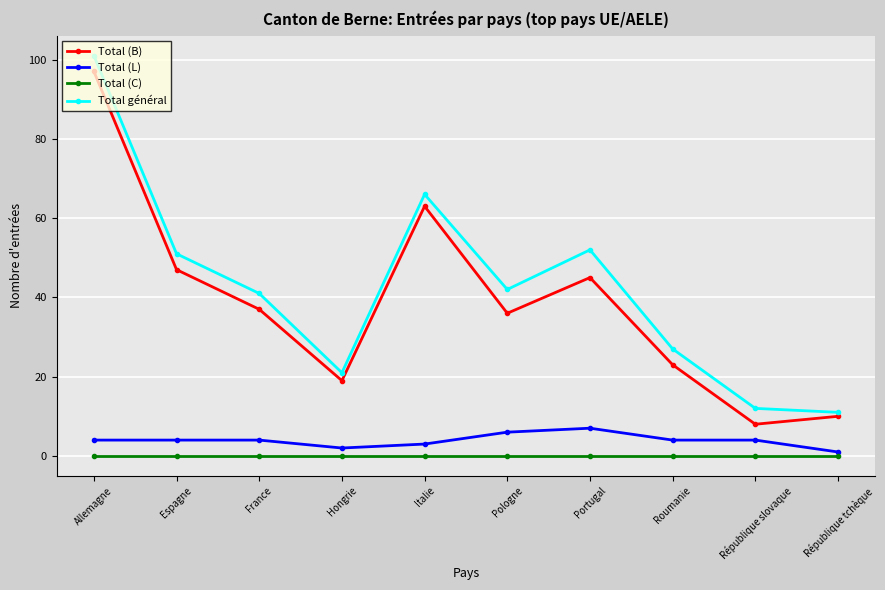

In Total général, how many points are higher than both neighbors (excluding endpoints)?

2